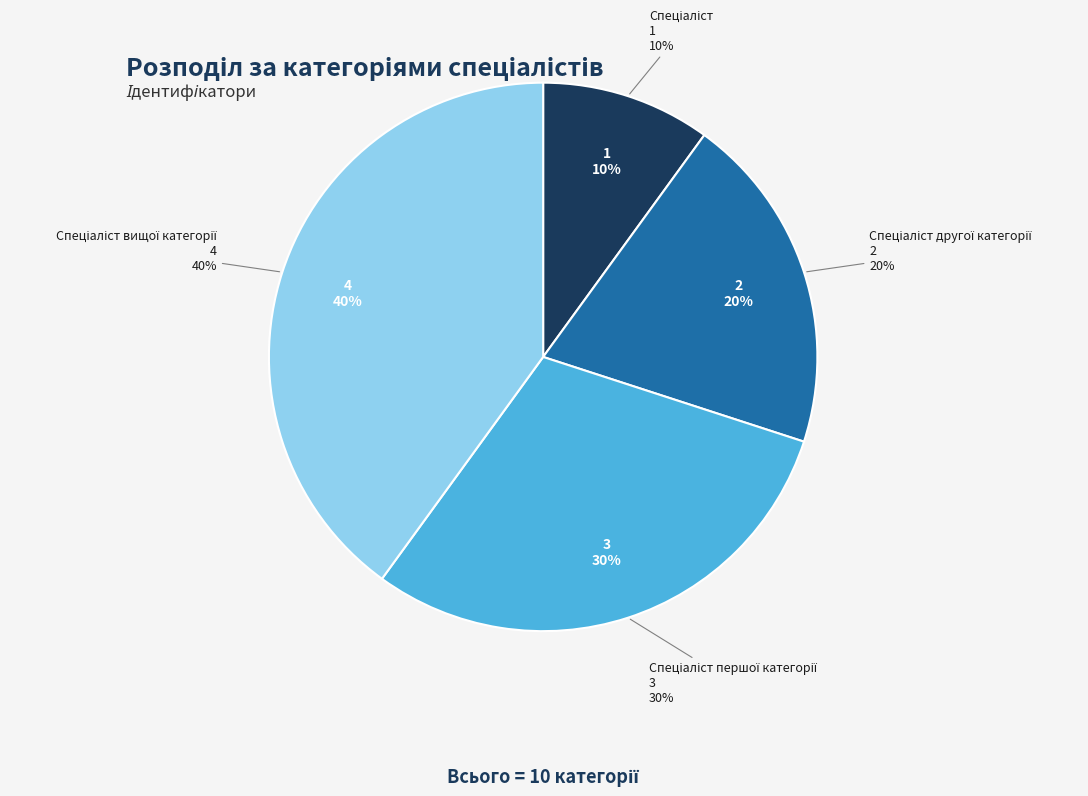

The Спеціаліст другої категорії slice represents 33% of the pie. True or false?

False